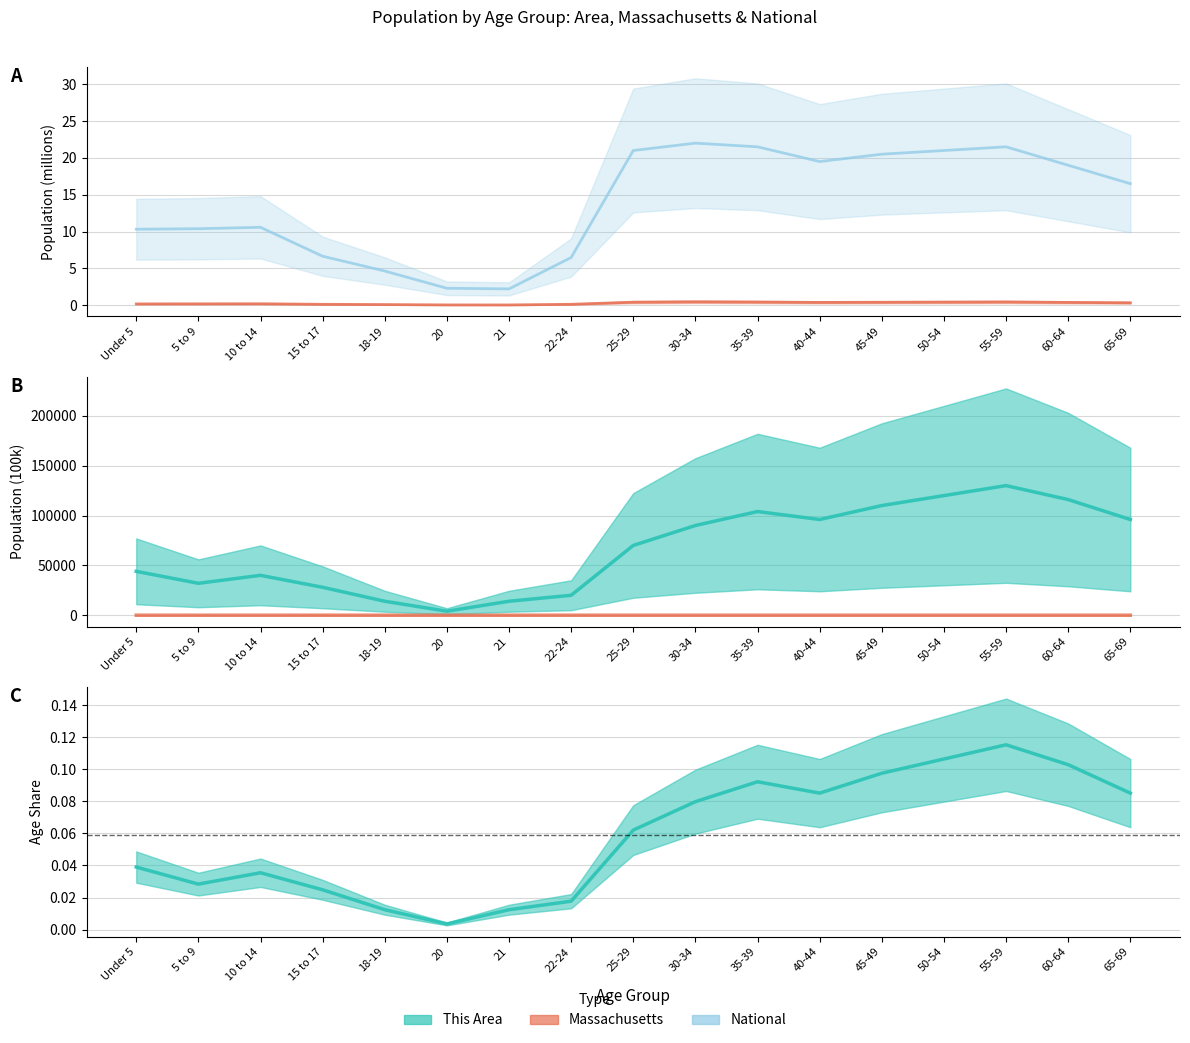

Read the National value at Under 5.

10.3